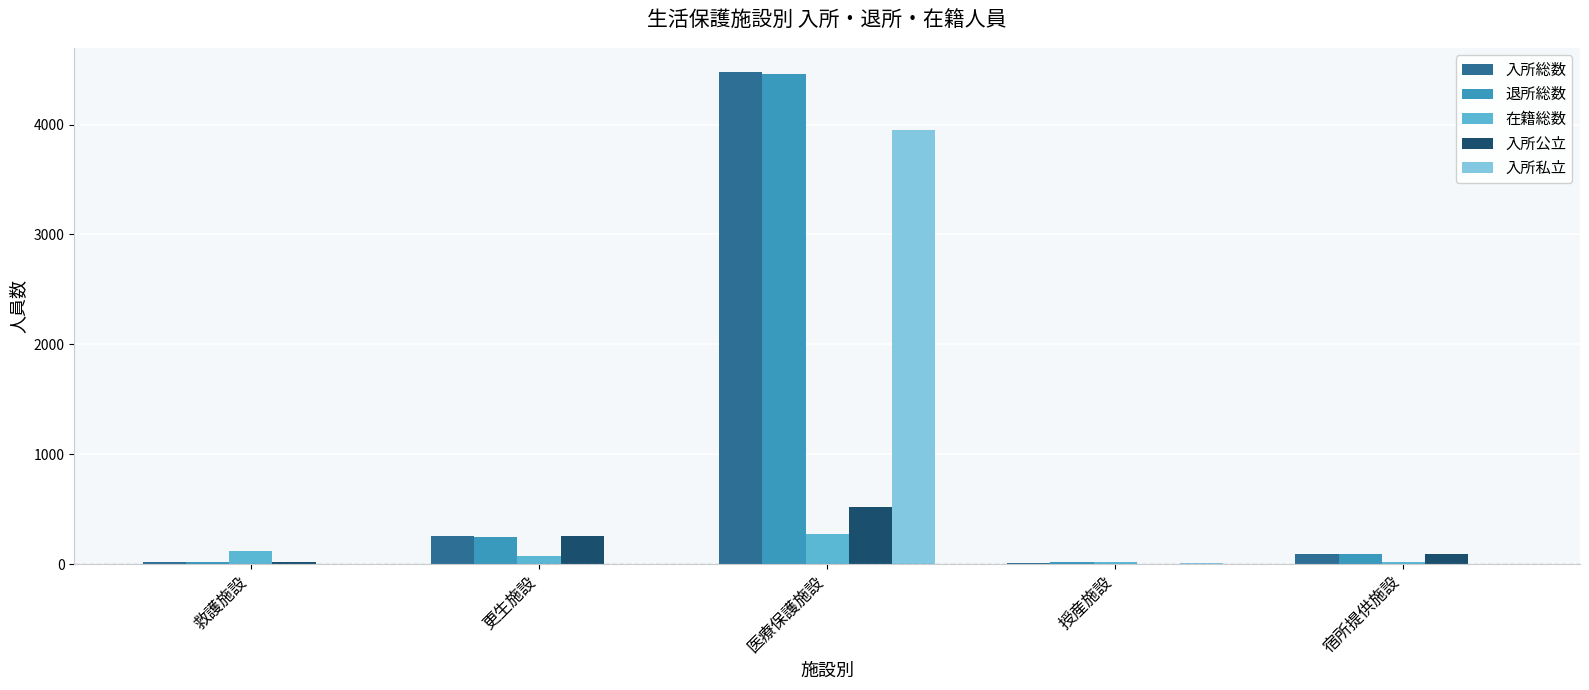

True or false: 入所私立 has a value of -2087 at 更生施設.

False